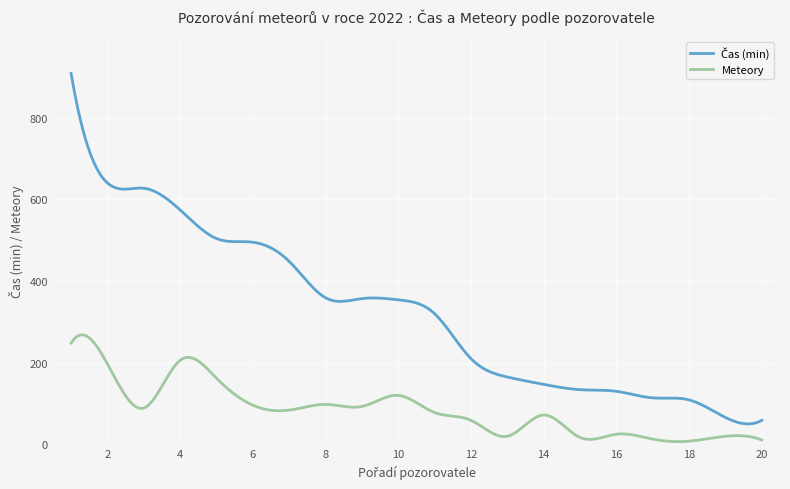

What is the maximum value shown in the chart?

908.0